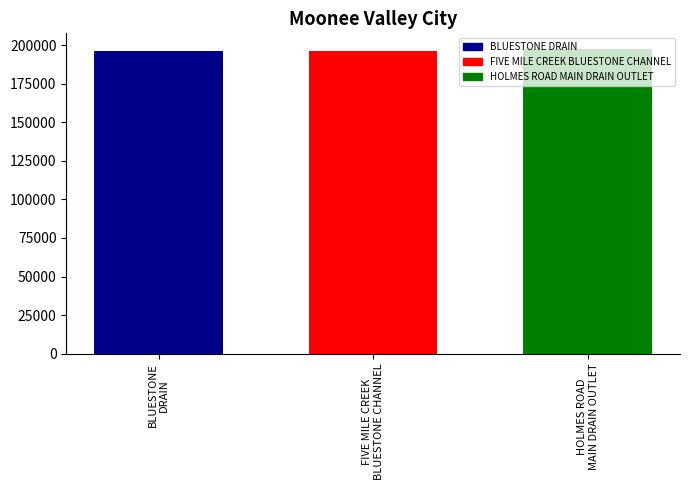

What is the approximate value at BLUESTONE
DRAIN?

196183